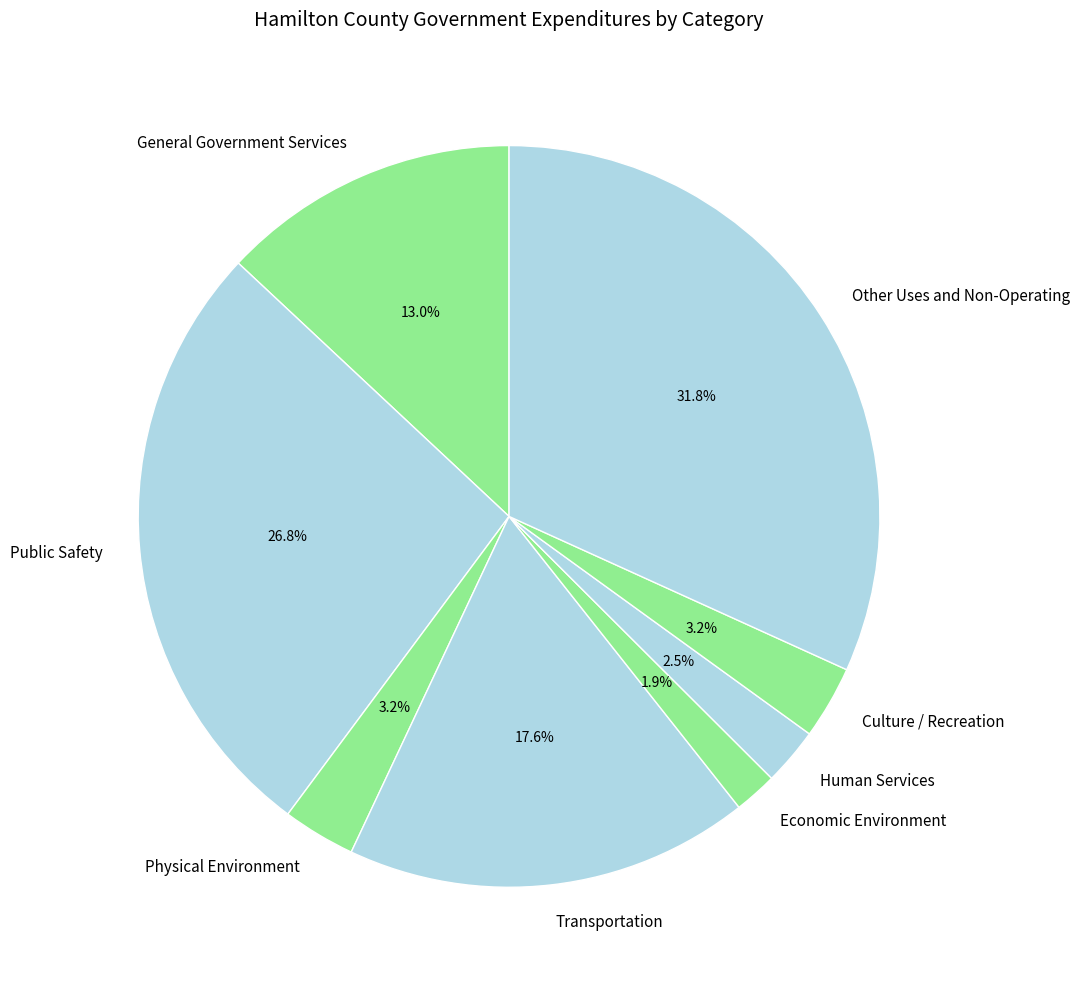

Is it true that Physical Environment is 3% of the pie?

True